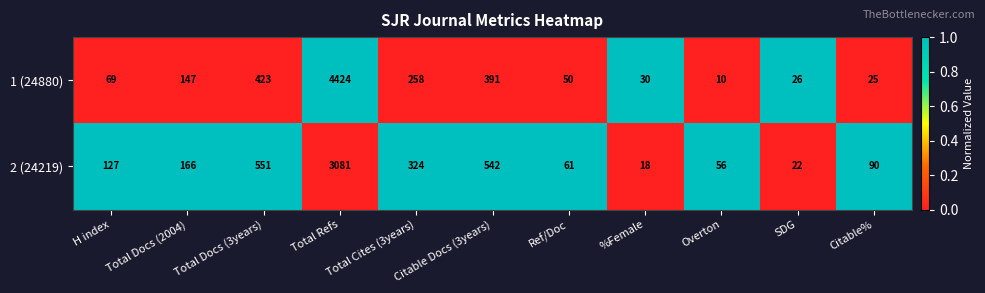

What is the spread (max minus min) of values at Citable Docs (3years)?

151